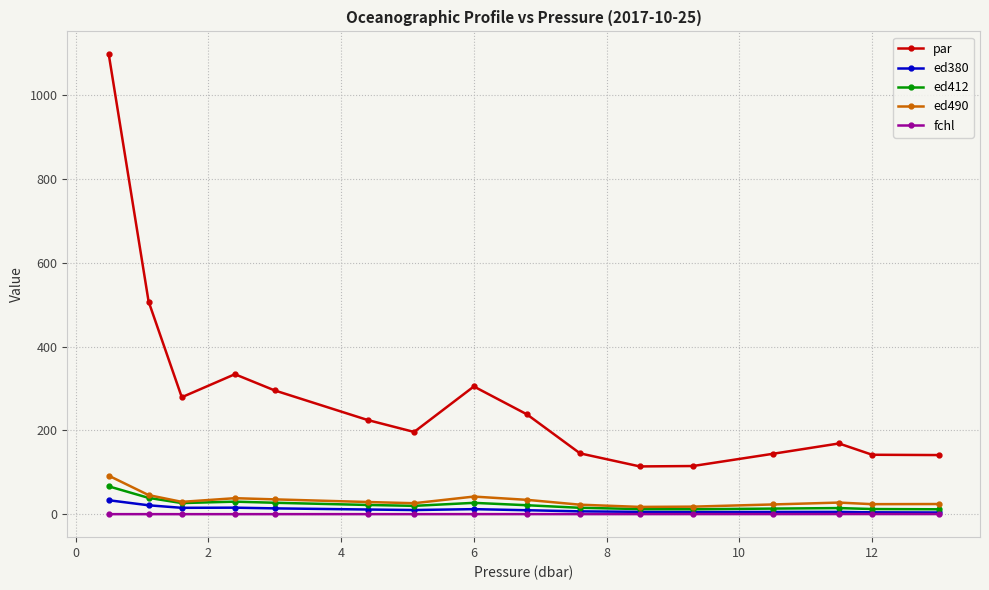

What is the maximum value for ed412?

66.7